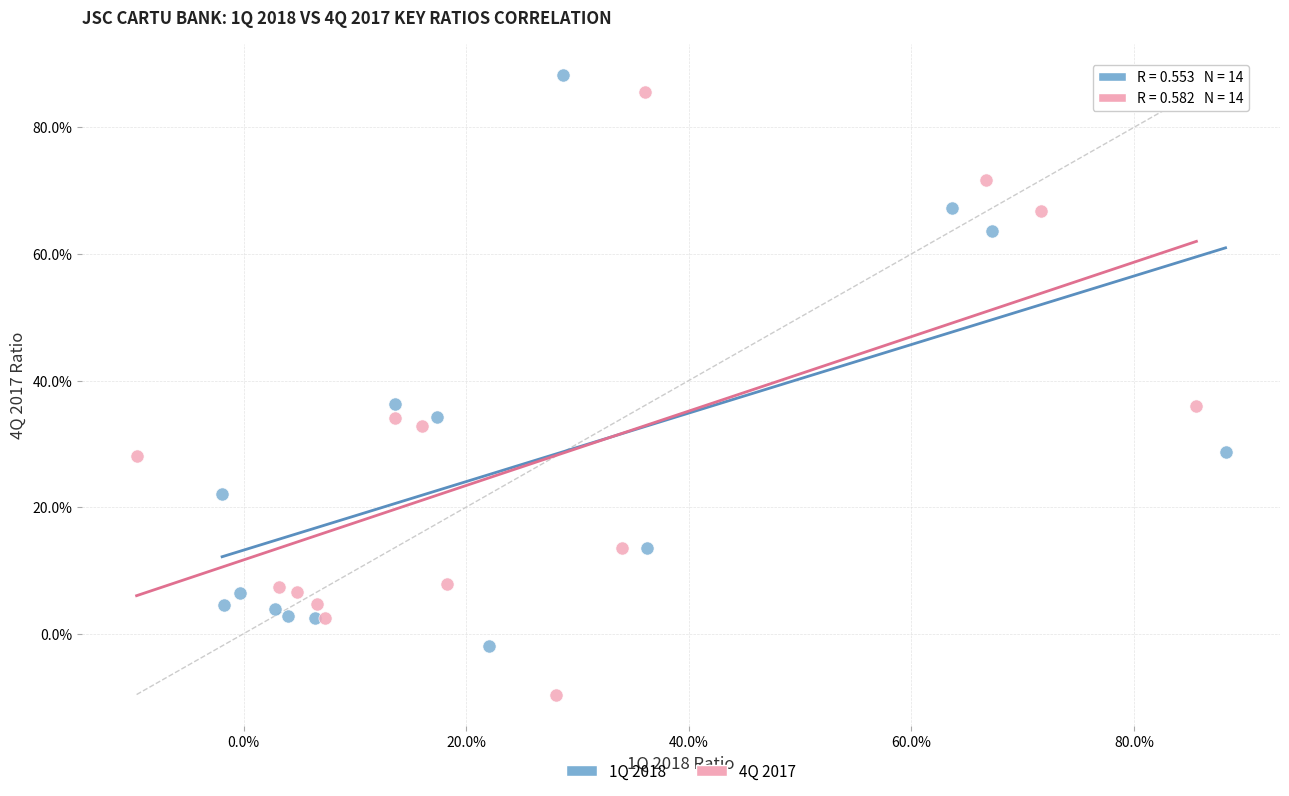

Which series reaches the minimum Y coordinate?

4Q 2017